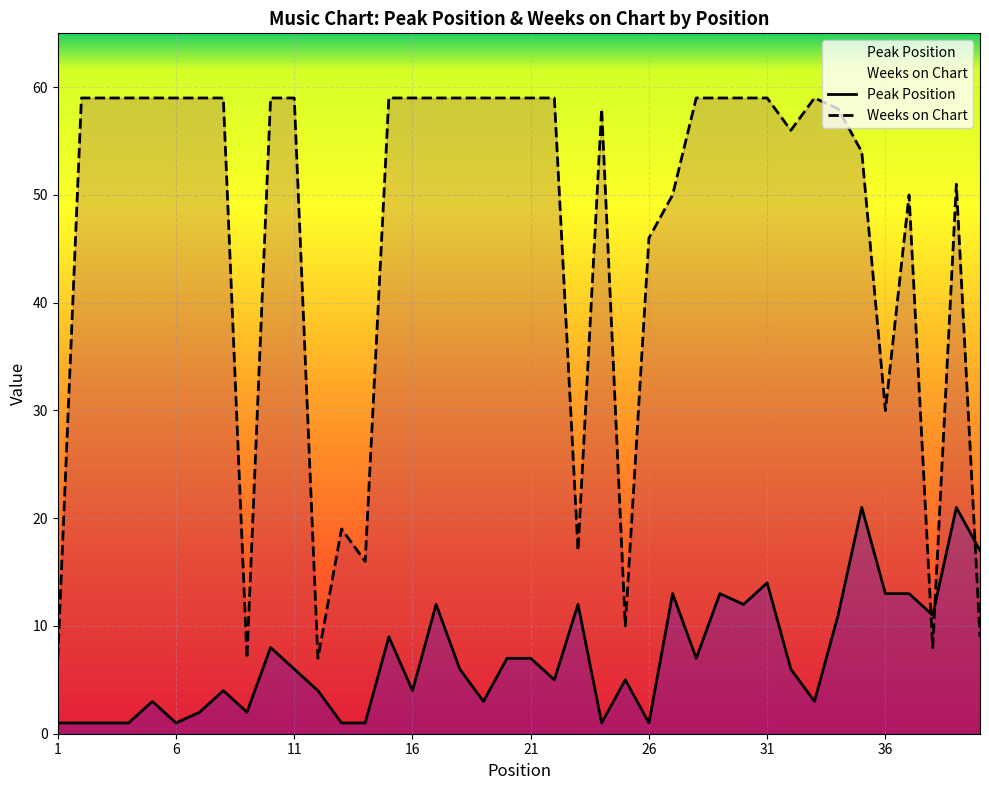

Which series has the largest range (max minus min)?

Weeks on Chart